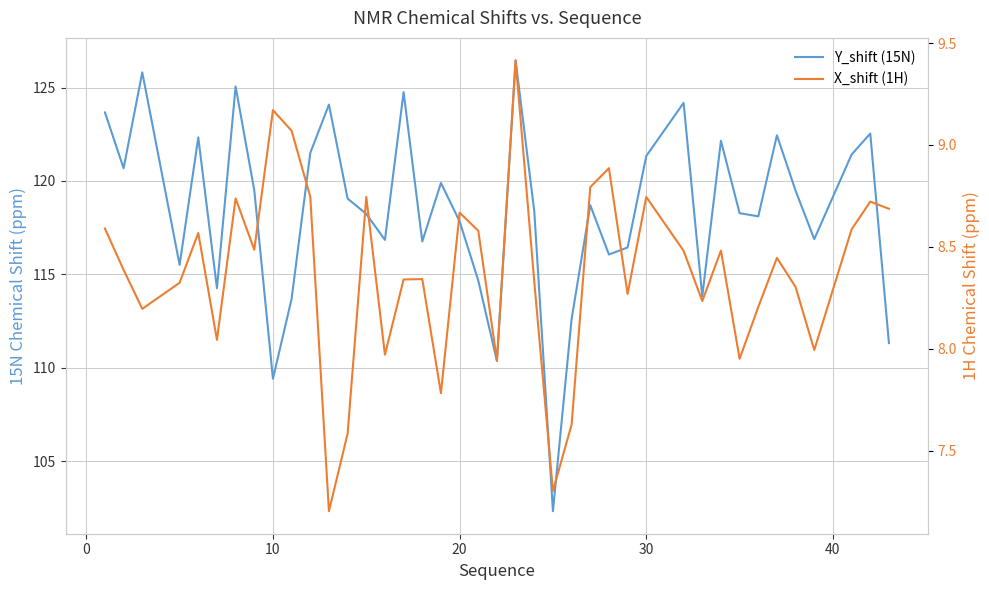

What is the difference between the highest and lowest values at 20?

109.2